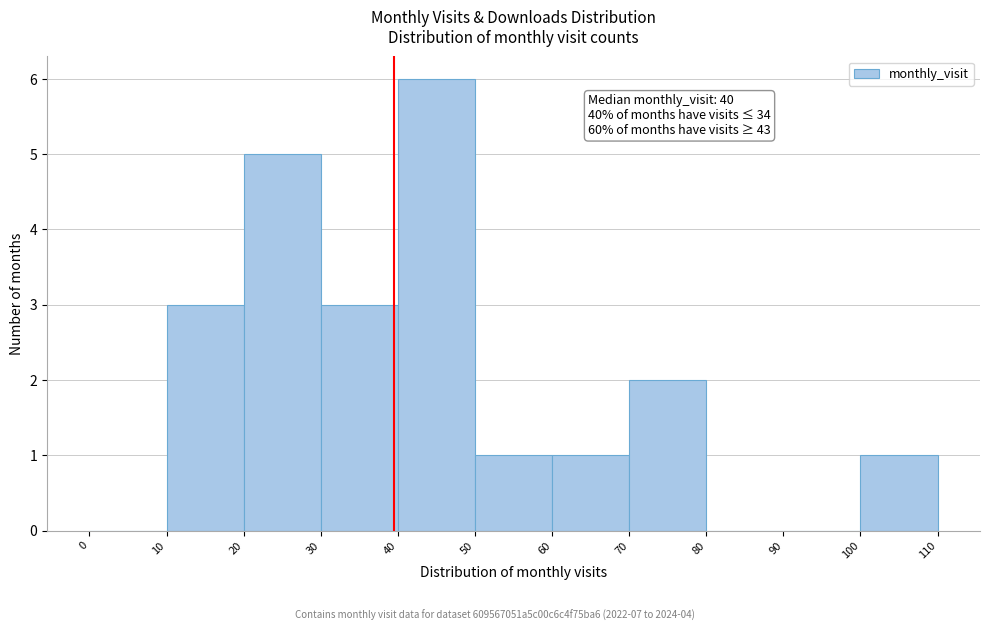

Which range on the x-axis has the tallest bar?

40 to 50